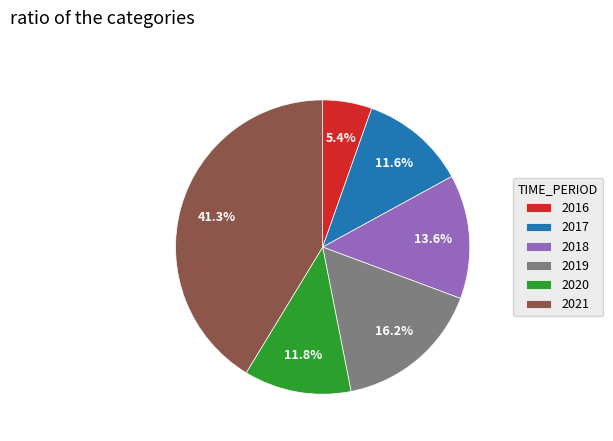

How many slices are in this pie chart?

6